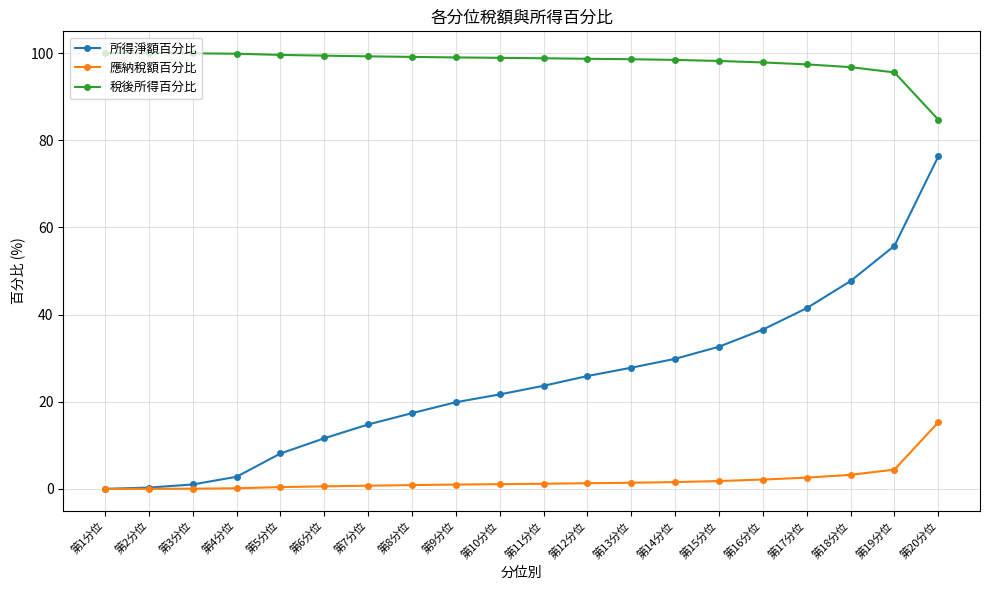

Which series has the widest spread of values?

所得淨額百分比